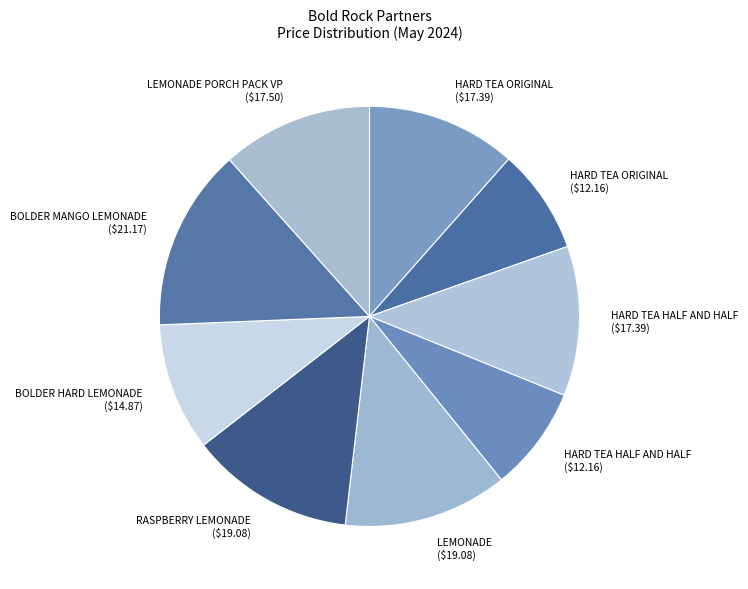

Which category has the biggest portion of the pie?

BOLDER MANGO LEMONADE ($21.17)